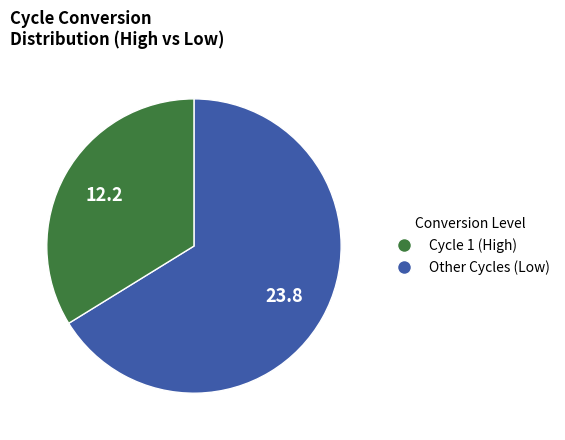

Is there any slice that represents more than half of the pie?

Yes